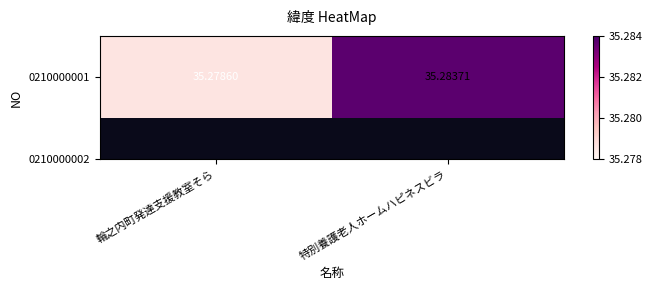

What is the approximate value at 輪之内町発達支援教室そら?

35.3